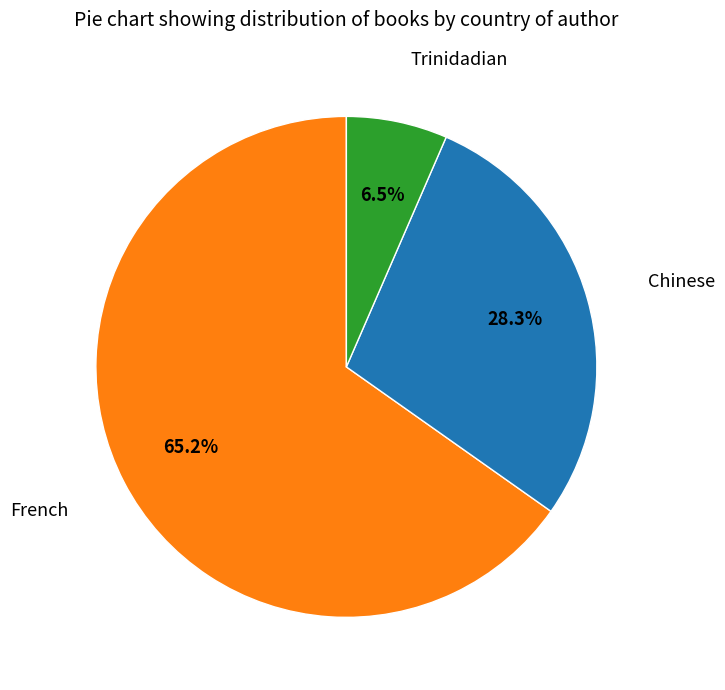

To the nearest percent, what is the difference between the largest and smallest slice percentages?

59%